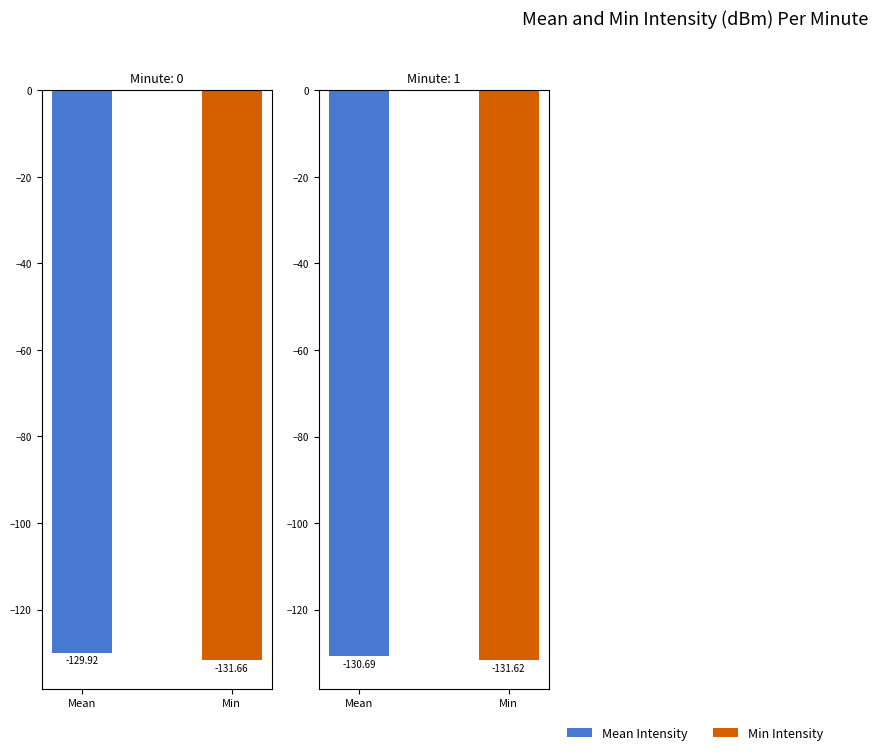

List the series in order of their overall mean, highest first.

Mean Intensity, Min Intensity